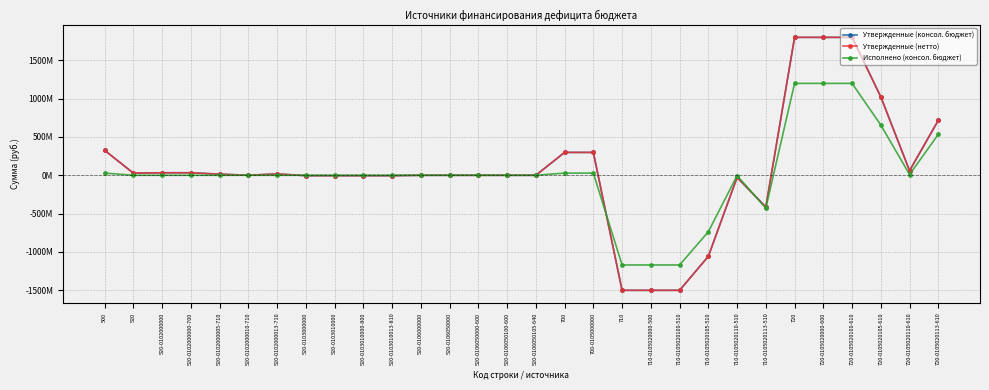

Is the value of Исполнено (консол. бюджет) at 720-0105020113-610 greater than the value of Утвержденные (консол. бюджет) at 700-0105000000?

Yes